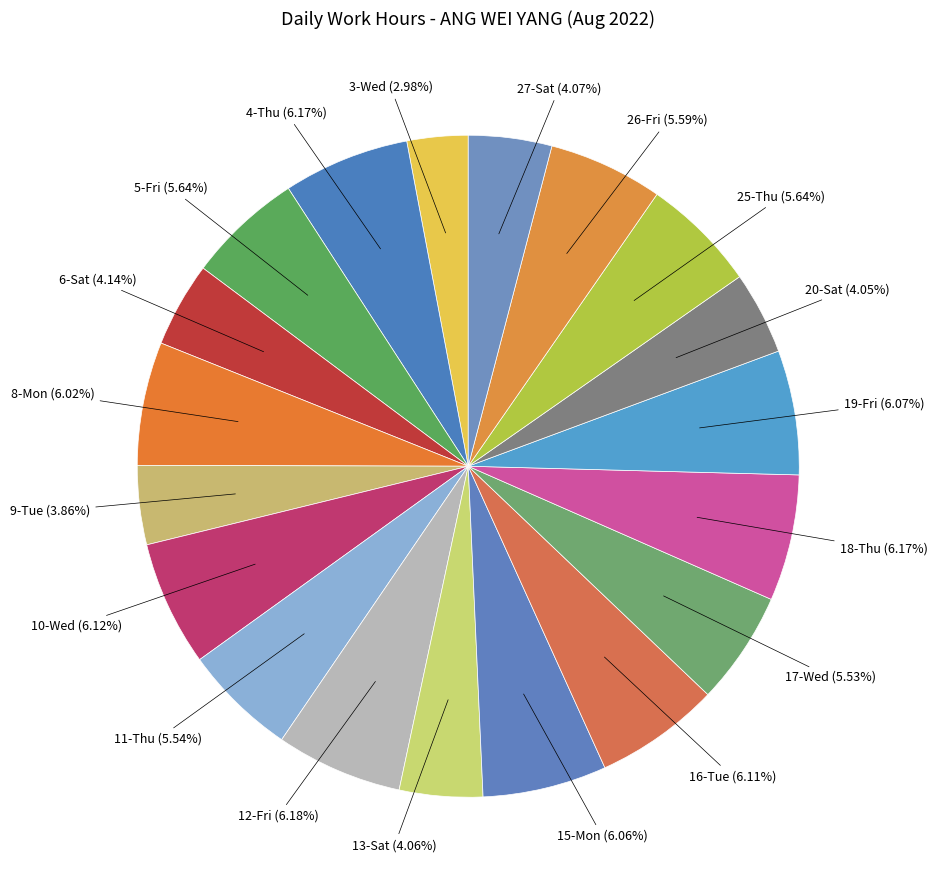

How many segments does this pie chart have?

19